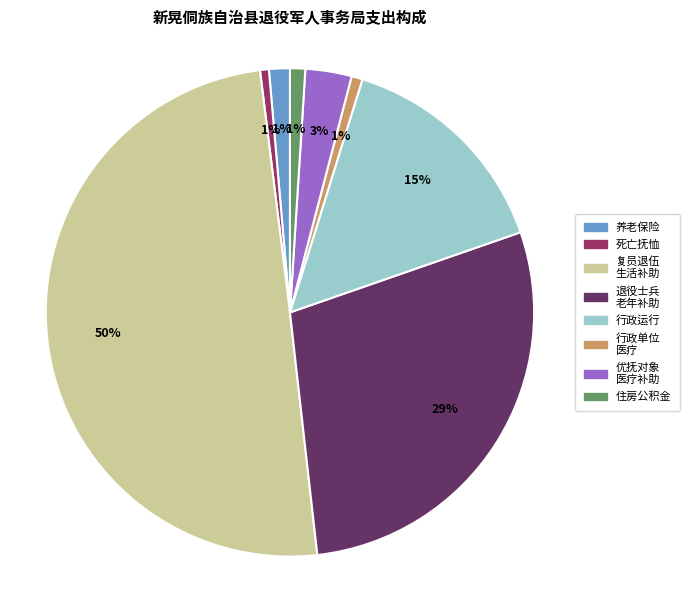

To the nearest percent, what is the average slice percentage?

12%